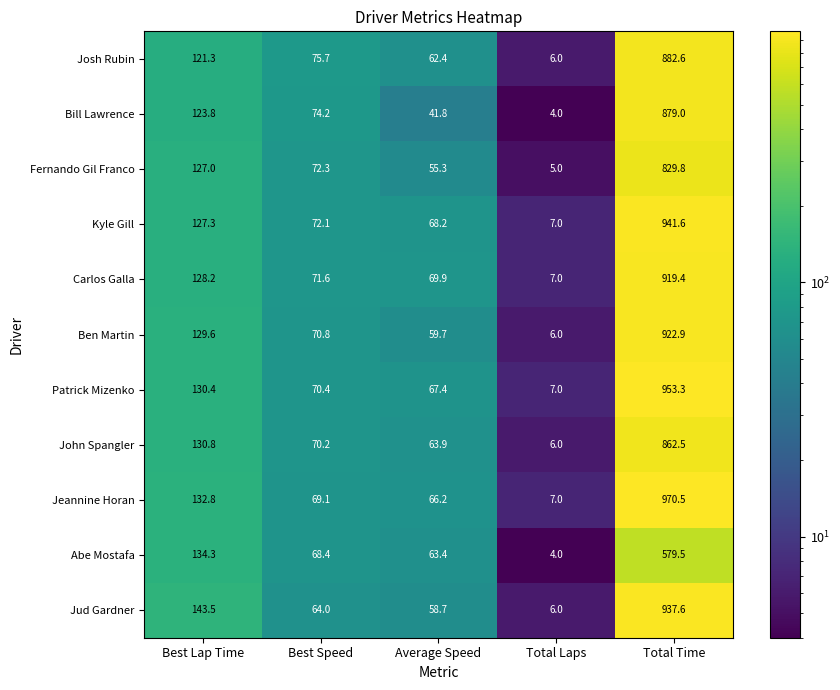

At how many categories does at least one series exceed 261?

1